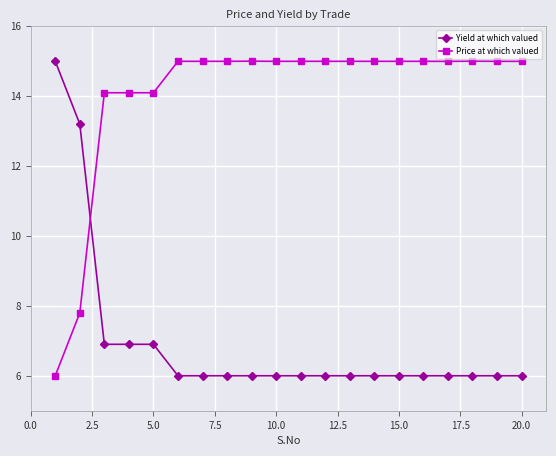

How many intersections are there between Yield at which valued and Price at which valued?

1